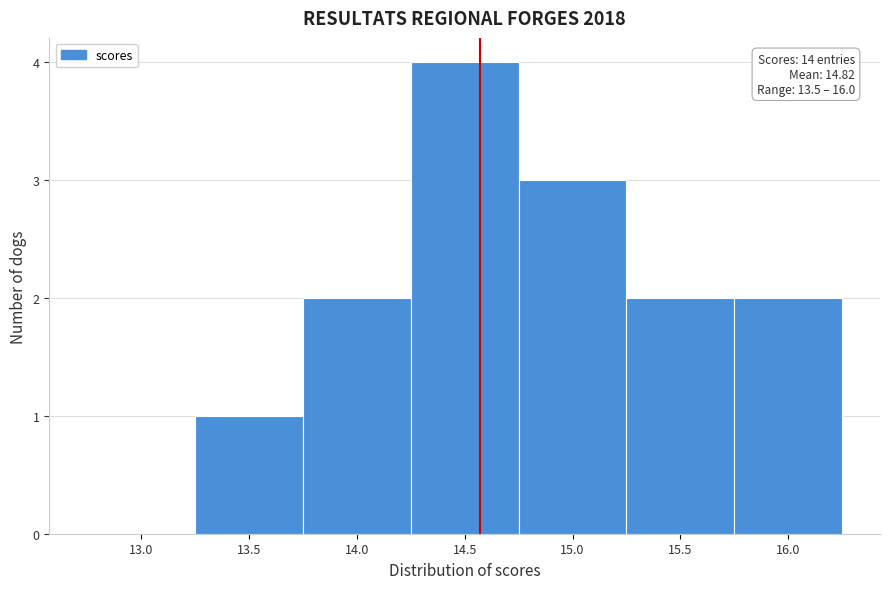

Reading left to right, extract all data points from this chart.

13.0=0	13.5=1	14.0=2	14.5=4	15.0=3	15.5=2	16.0=2